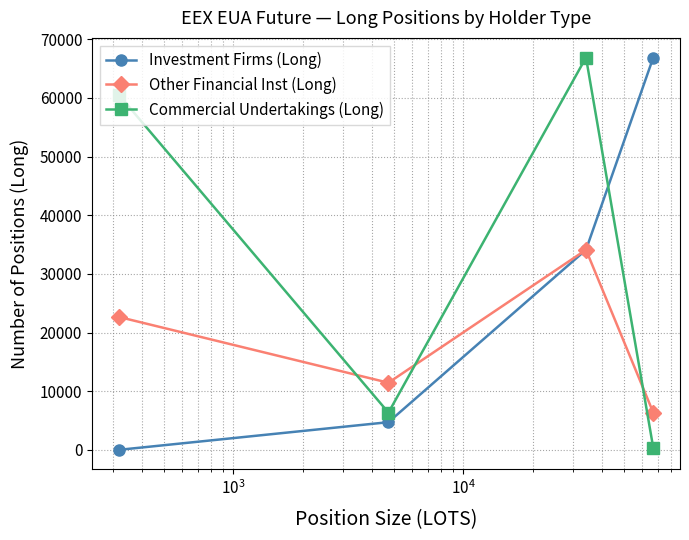

Rank the series by their average value, from lowest to highest.

Other Financial Inst (Long), Investment Firms (Long), Commercial Undertakings (Long)